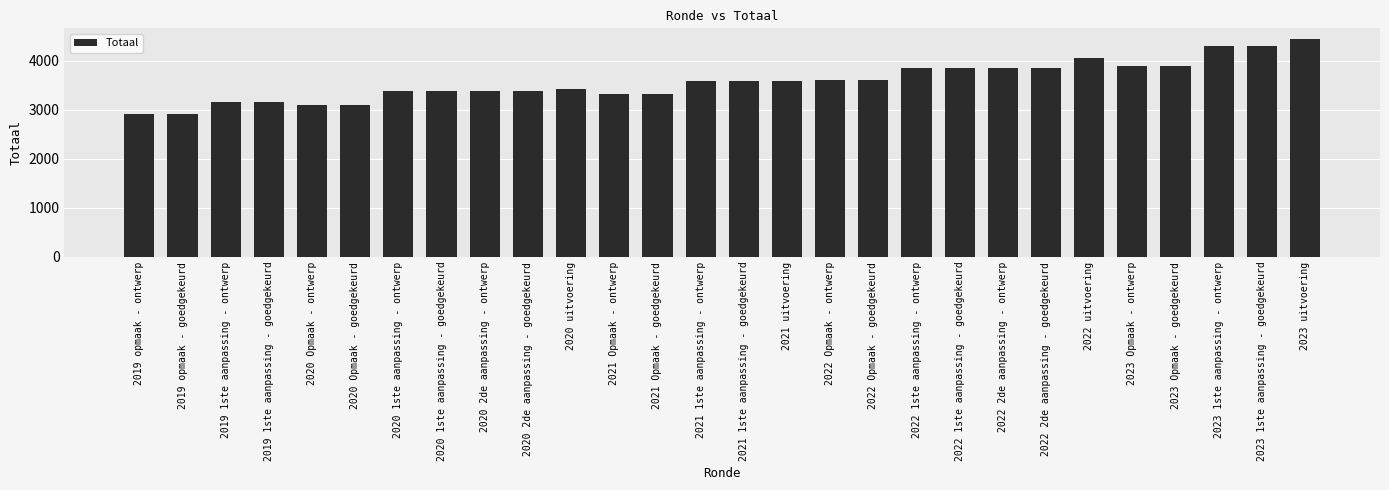

What is the approximate value at 2020 2de aanpassing - ontwerp, to the nearest 10?

3380